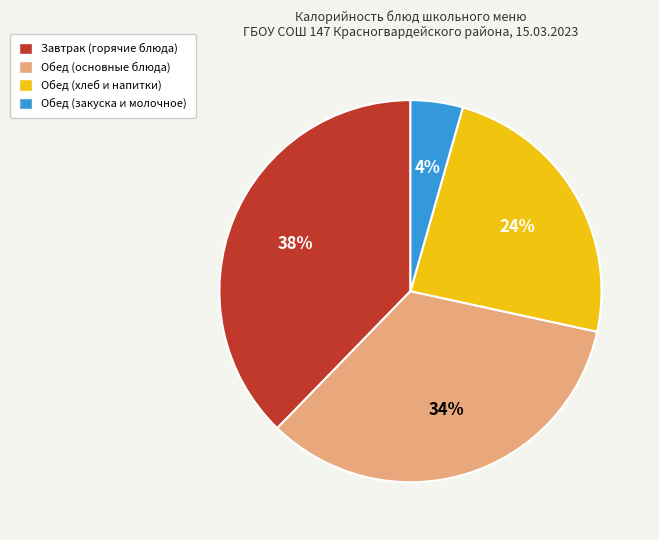

To the nearest percent, what is the average slice percentage?

25%